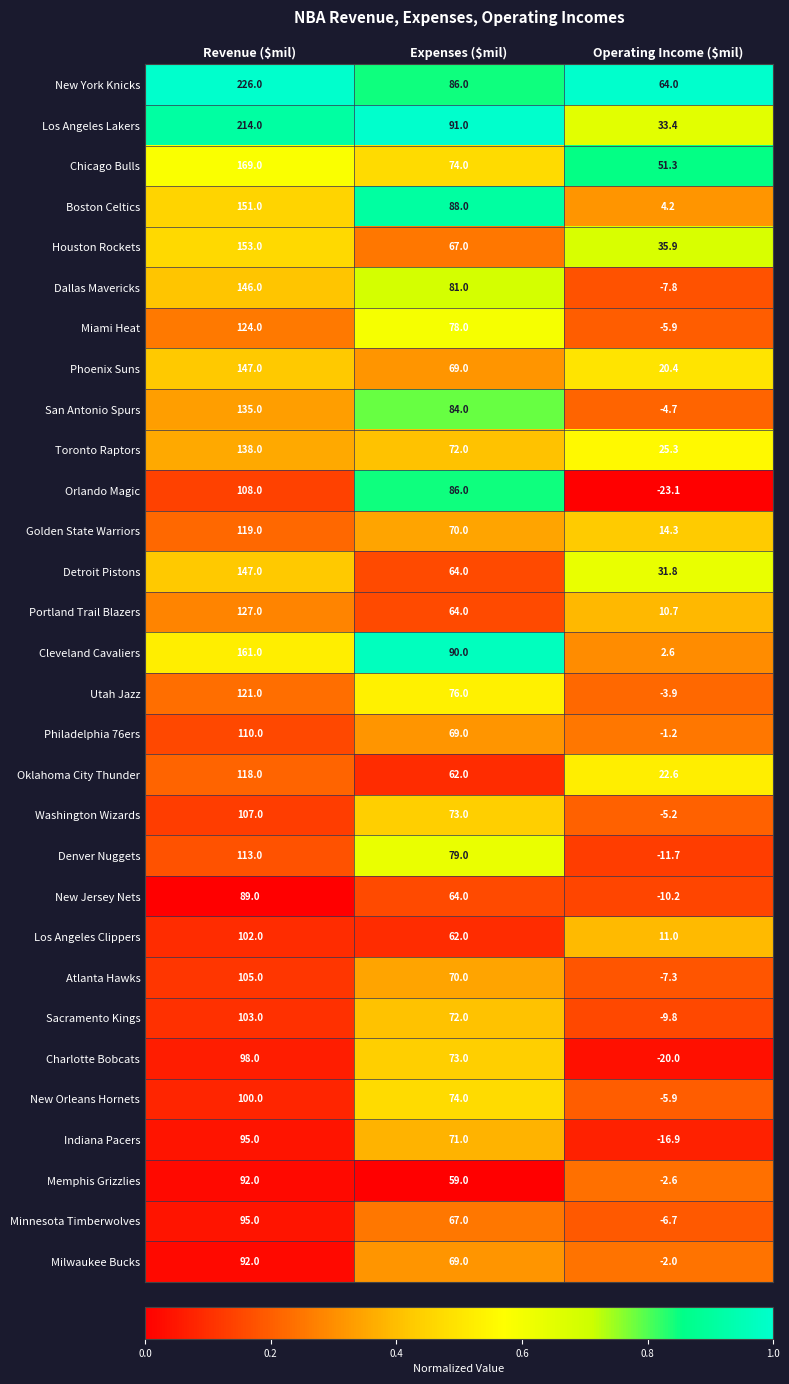

The value of Milwaukee Bucks at Revenue ($mil) is 92.0. True or false?

True